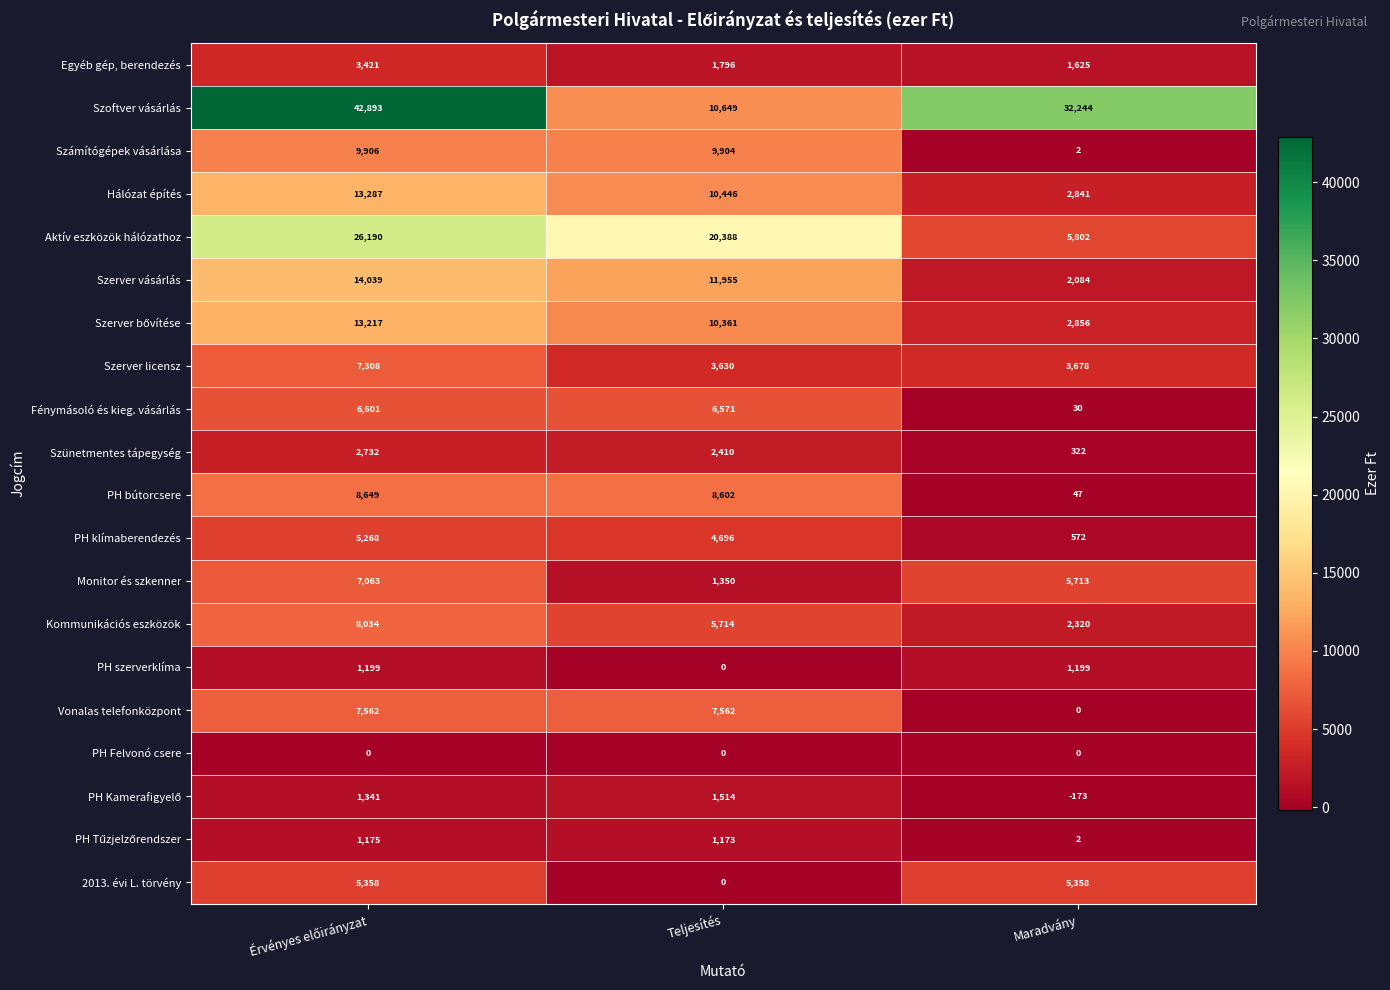

Which series has the largest range (max minus min)?

Szoftver vásárlás